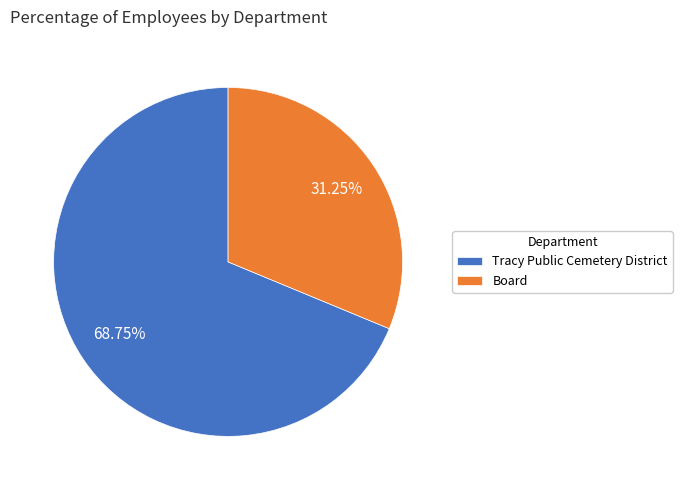

Which category has the biggest portion of the pie?

Tracy Public Cemetery District